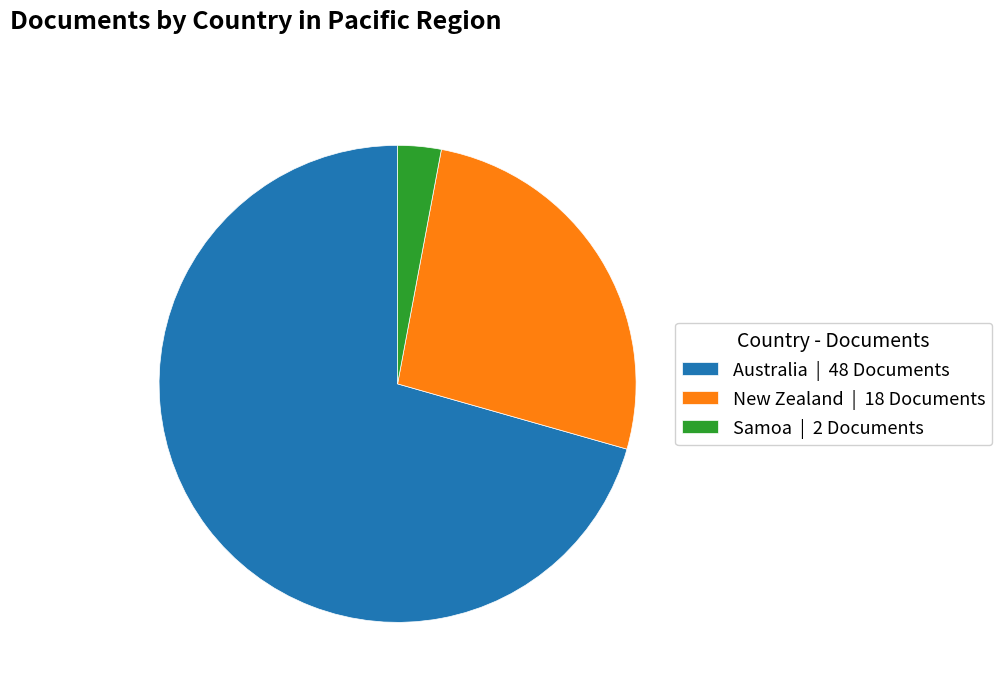

The Australia slice represents 61% of the pie. True or false?

False